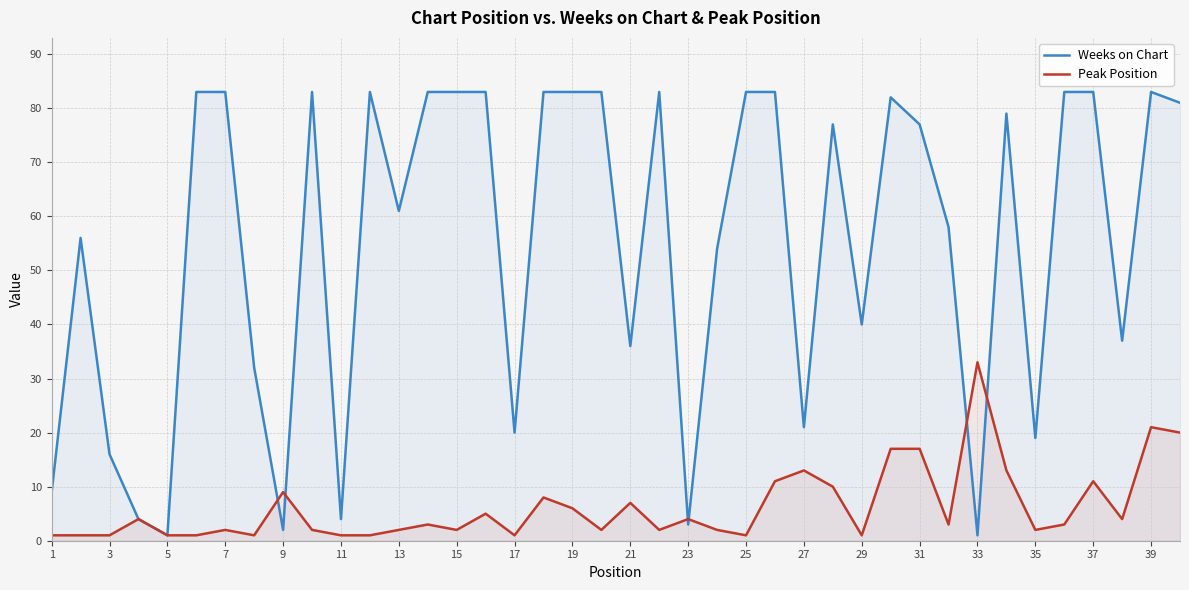

In Peak Position, how many points are lower than both neighbors (excluding endpoints)?

10